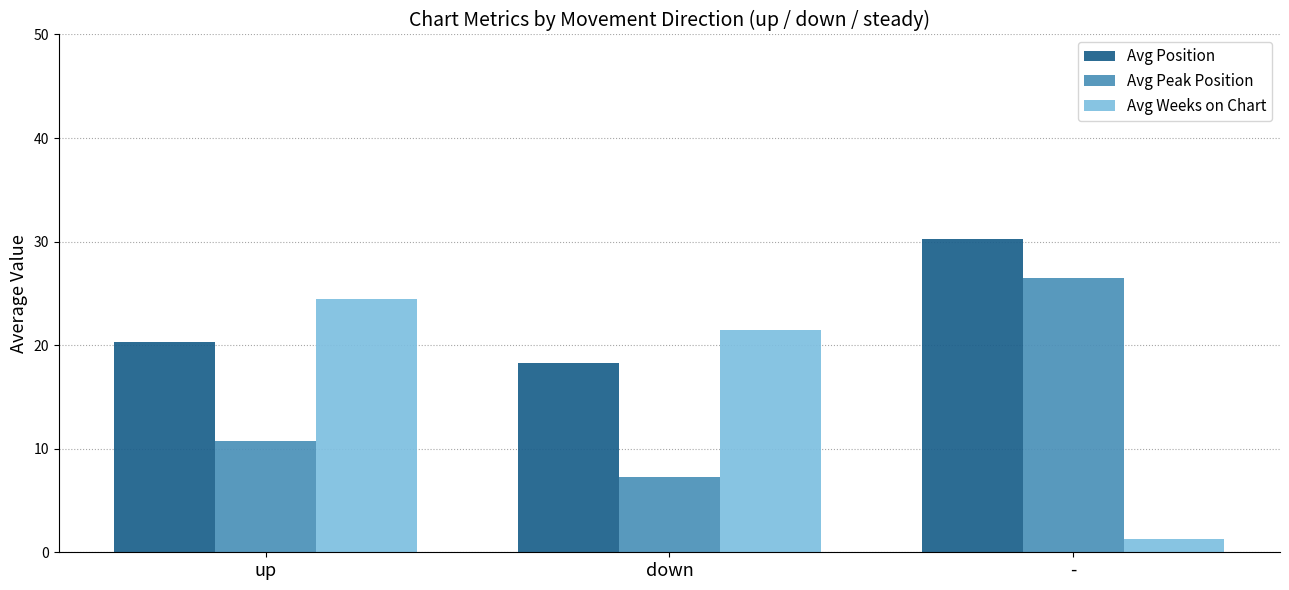

Which category has the highest value in the Avg Peak Position series?

-